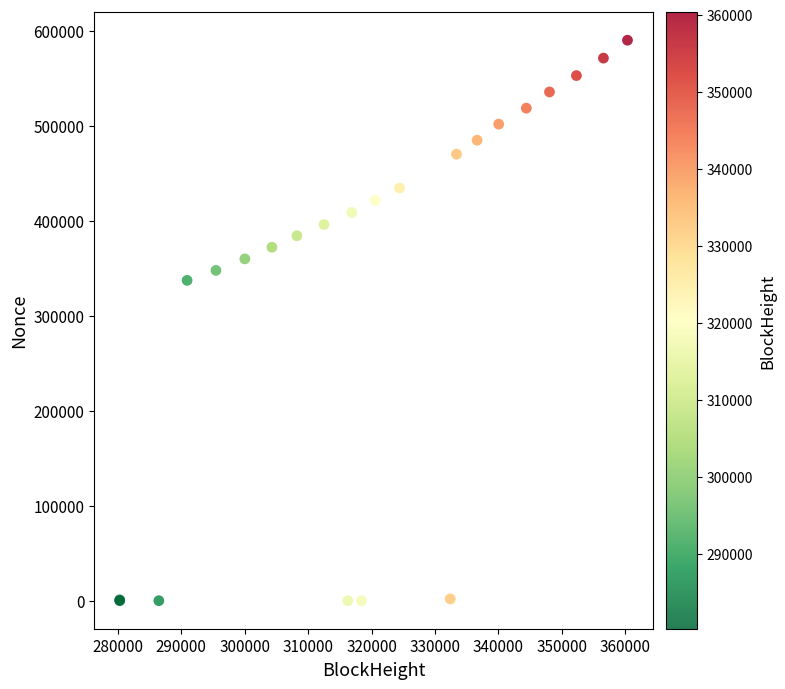

What Y value in the scatter plot is closest to 295183?

337426